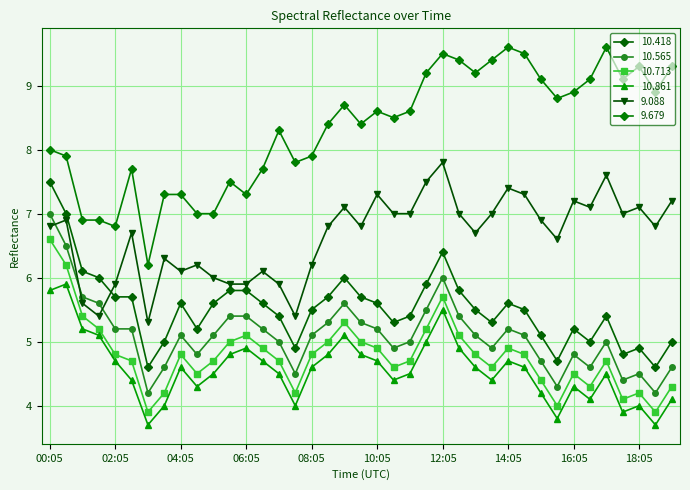

In 9.088, how many points are lower than both neighbors (excluding endpoints)?

10